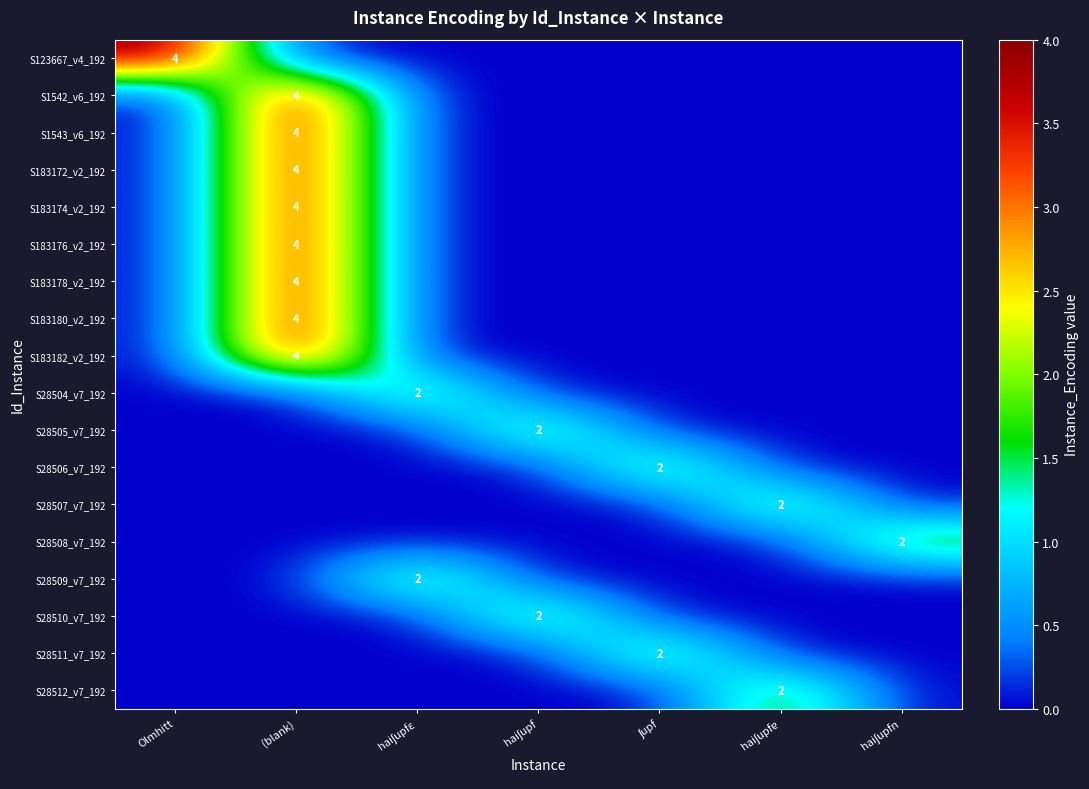

The value of S183180_v2_192 at (blank) is 4. True or false?

True